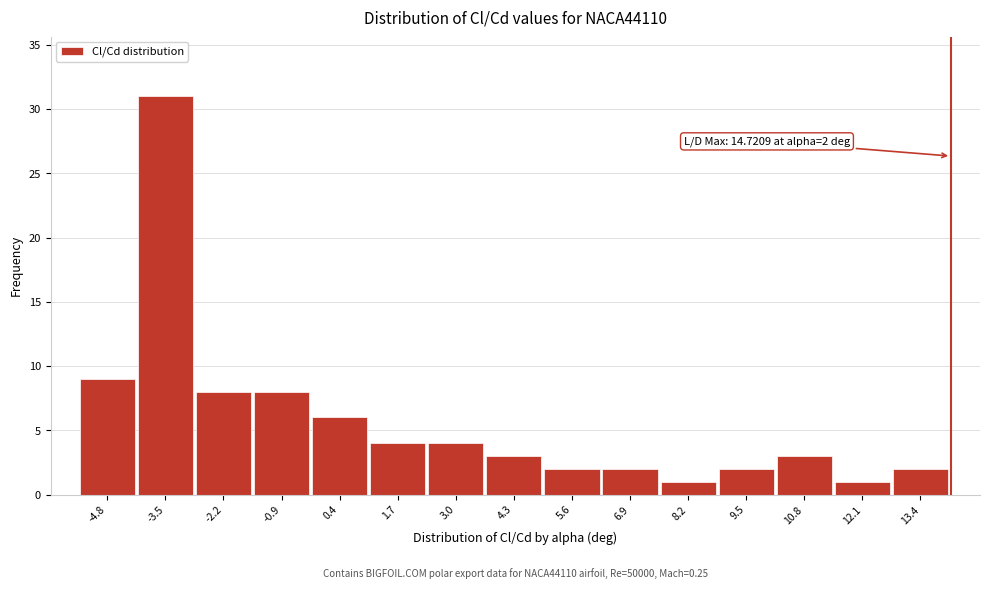

Reading left to right, transcribe all the data shown in this chart.

-4.8=9	-3.5=31	-2.2=8	-0.9=8	0.4=6	1.7=4	3.0=4	4.3=3	5.6=2	6.9=2	8.2=1	9.5=2	10.8=3	12.1=1	13.4=2